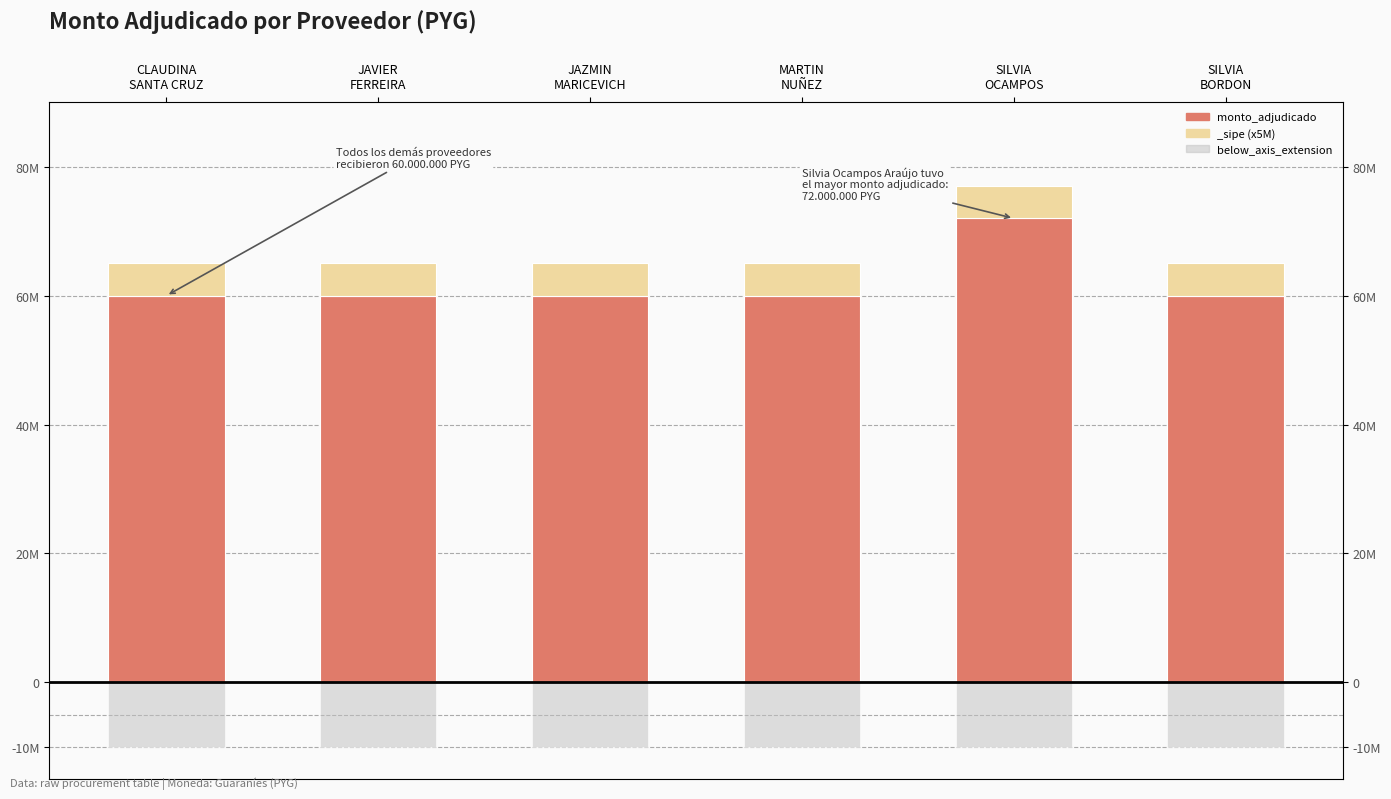

The value of below_axis_extension at SILVIA
OCAMPOS is -10000000. True or false?

True